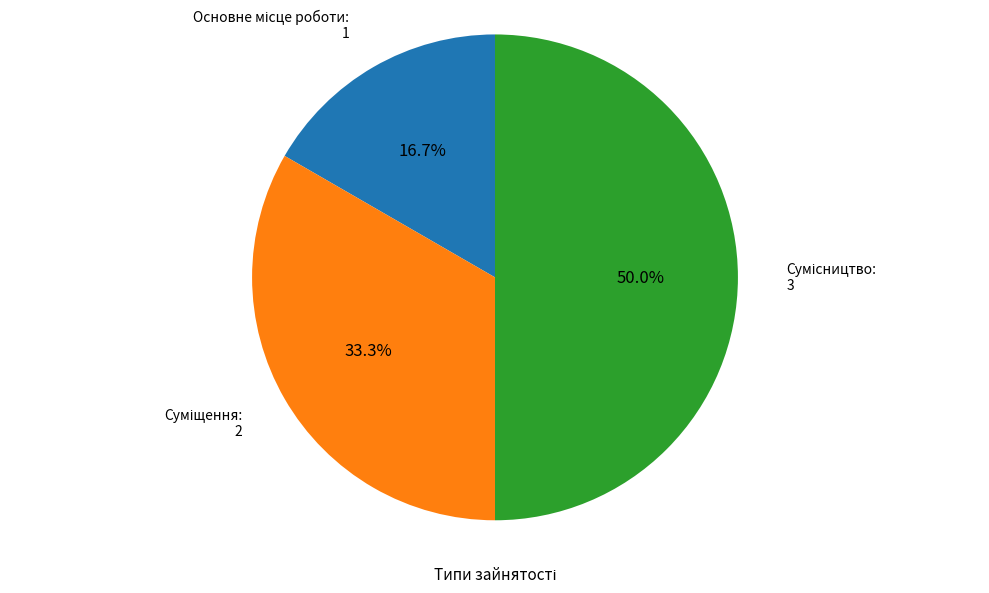

True or false: Суміщення accounts for 33% of the total.

True